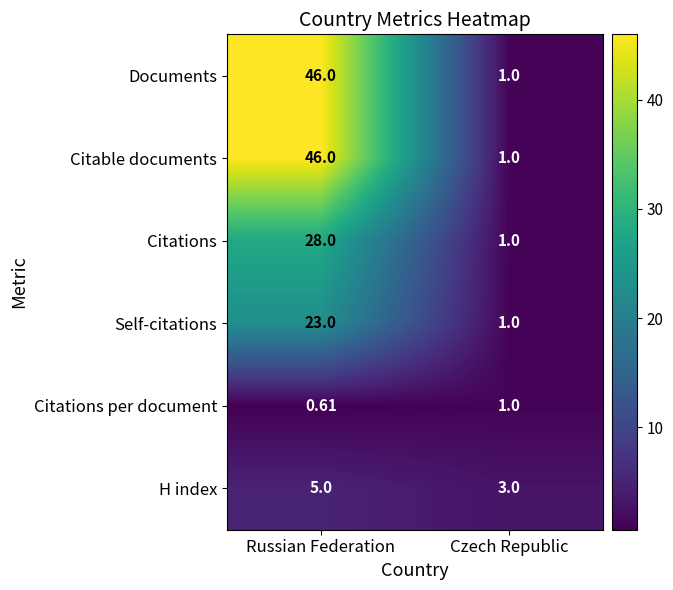

At which label does Documents reach its peak?

Russian Federation